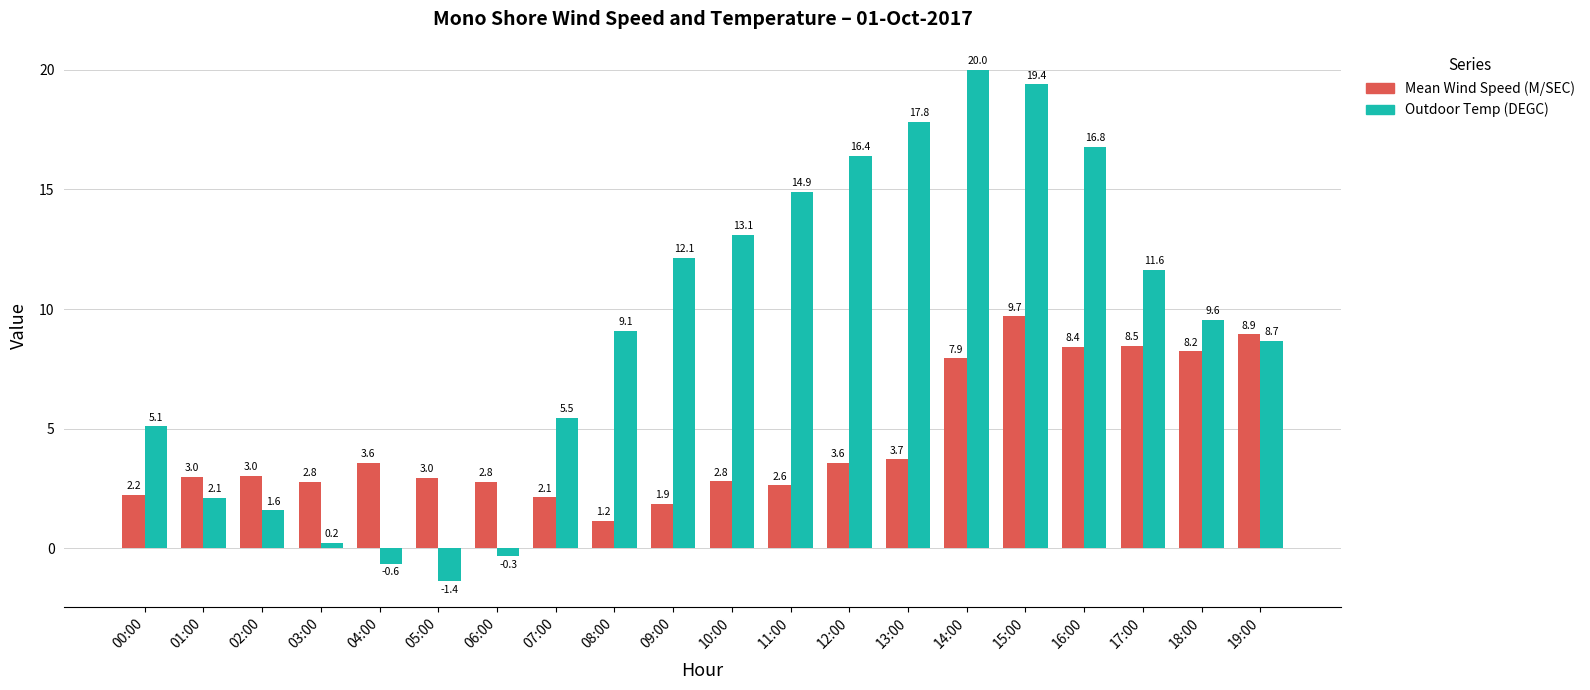

What is the sum of the Outdoor Temp (DEGC) values at 00:00 and 16:00?

21.9